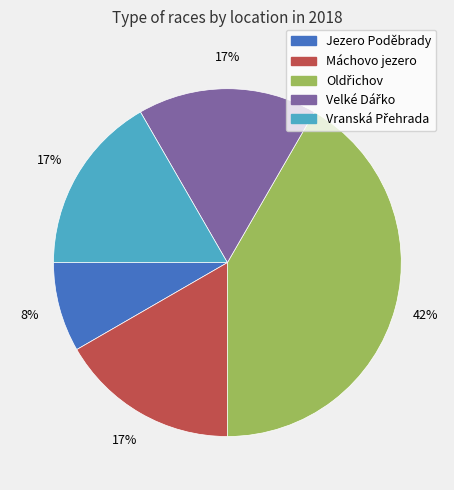

Between Máchovo jezero and Jezero Poděbrady, which is larger?

Máchovo jezero